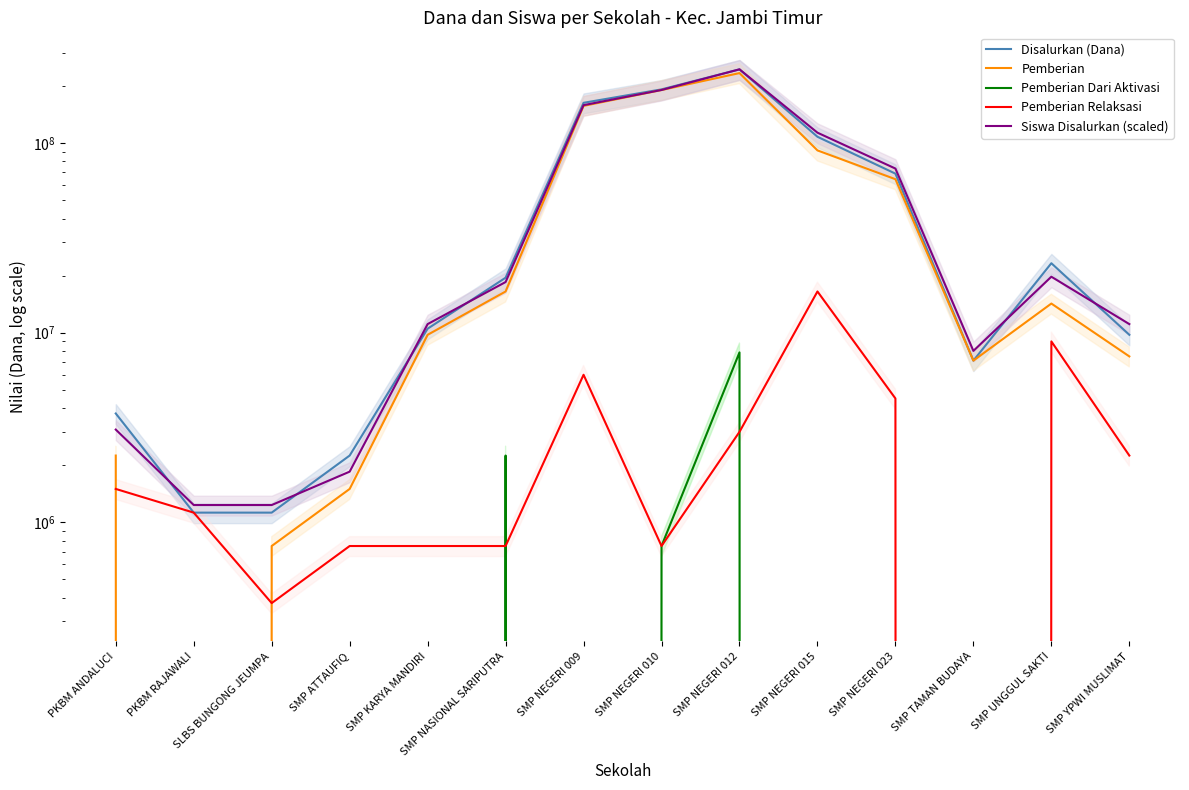

Rank the categories by Siswa Disalurkan (scaled) value from lowest to highest.

PKBM RAJAWALI, SLBS BUNGONG JEUMPA, SMP ATTAUFIQ, PKBM ANDALUCI, SMP TAMAN BUDAYA, SMP KARYA MANDIRI, SMP YPWI MUSLIMAT, SMP NASIONAL SARIPUTRA, SMP UNGGUL SAKTI, SMP NEGERI 023, SMP NEGERI 015, SMP NEGERI 009, SMP NEGERI 010, SMP NEGERI 012